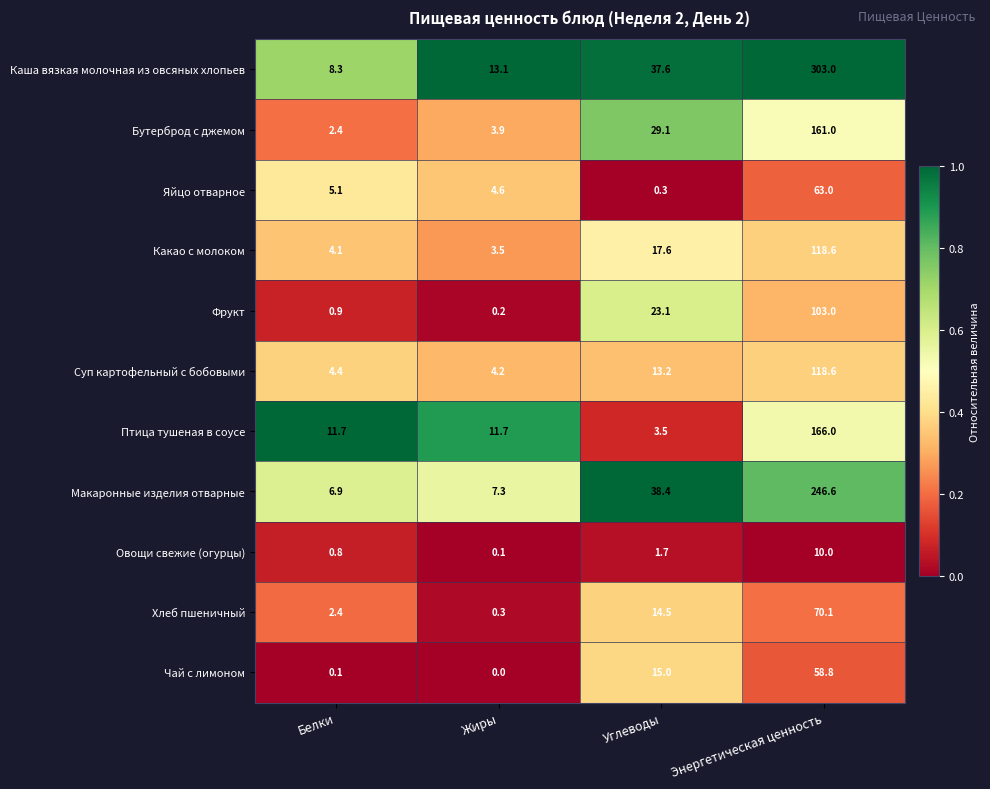

Is it true that Бутерброд с джемом equals 2.4 at Белки?

True